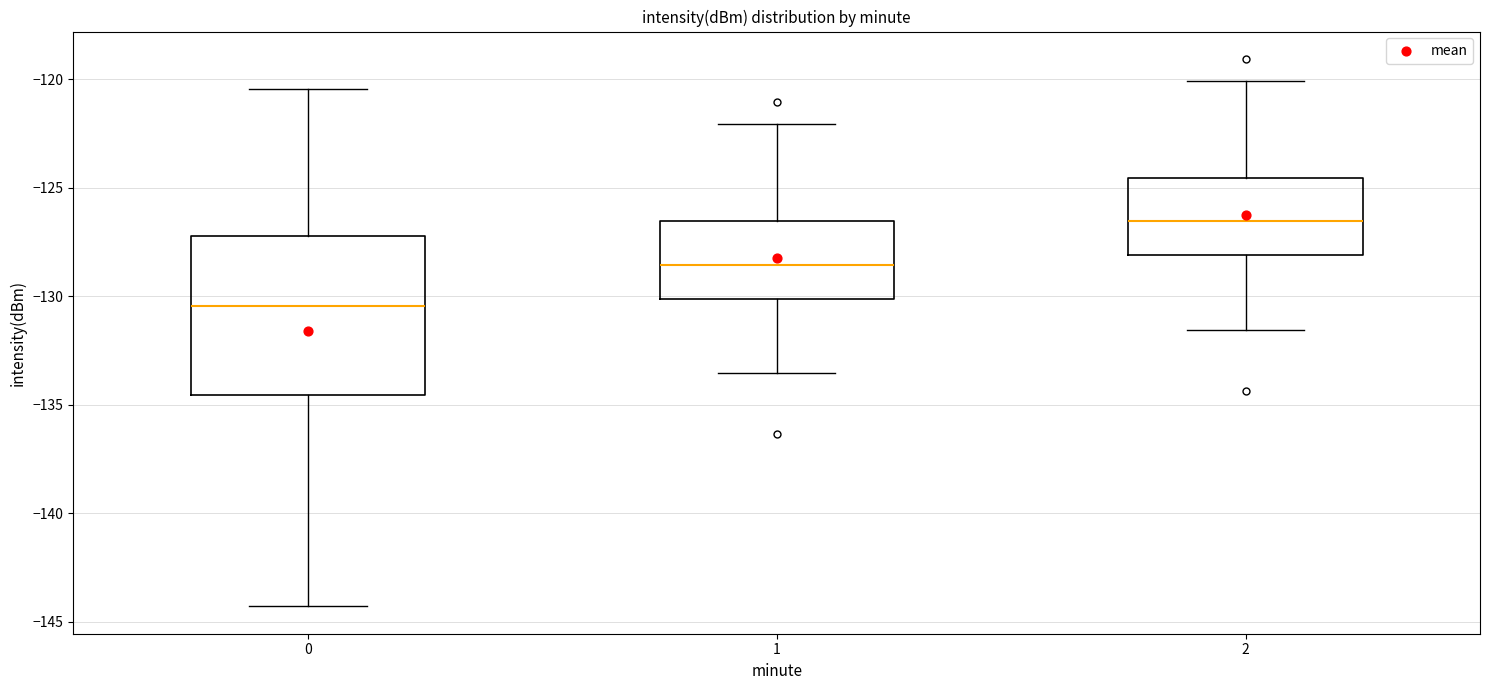

Reading left to right, transcribe this box plot: for each box, give where its median line is, the range the box spans, and where its two whiskers end, as read against the y-axis. The values are not printed on the chart, so give them approximately, as read against the axis.

0: median -130.5, box -134.5 to -127.0, whiskers -144.5 to -120.5
1: median -128.5, box -130.0 to -126.5, whiskers -133.5 to -122.0
2: median -126.5, box -128.0 to -124.5, whiskers -131.5 to -120.0